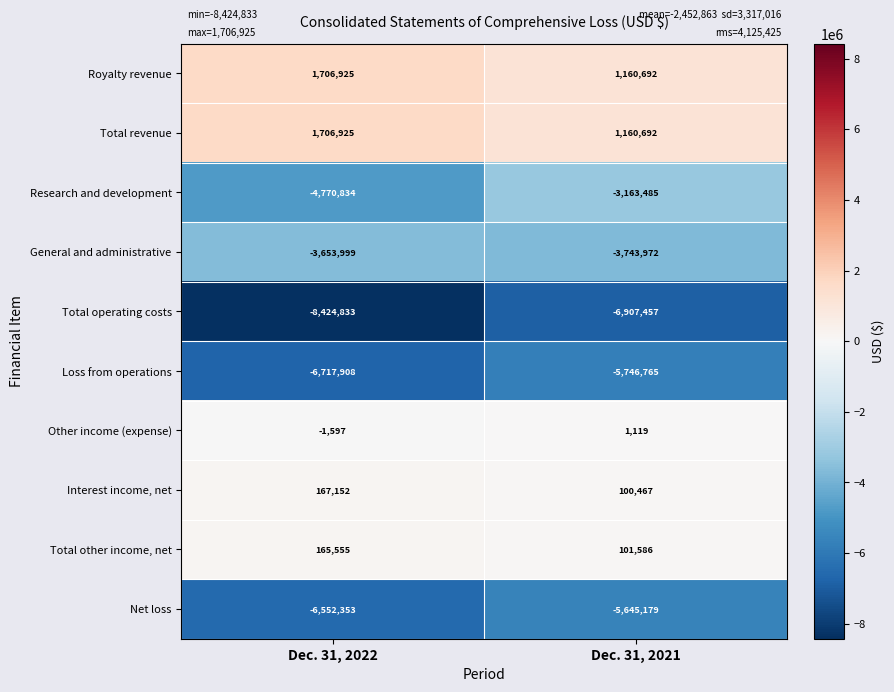

What is the total value across all series at Dec. 31, 2022?

-26374967